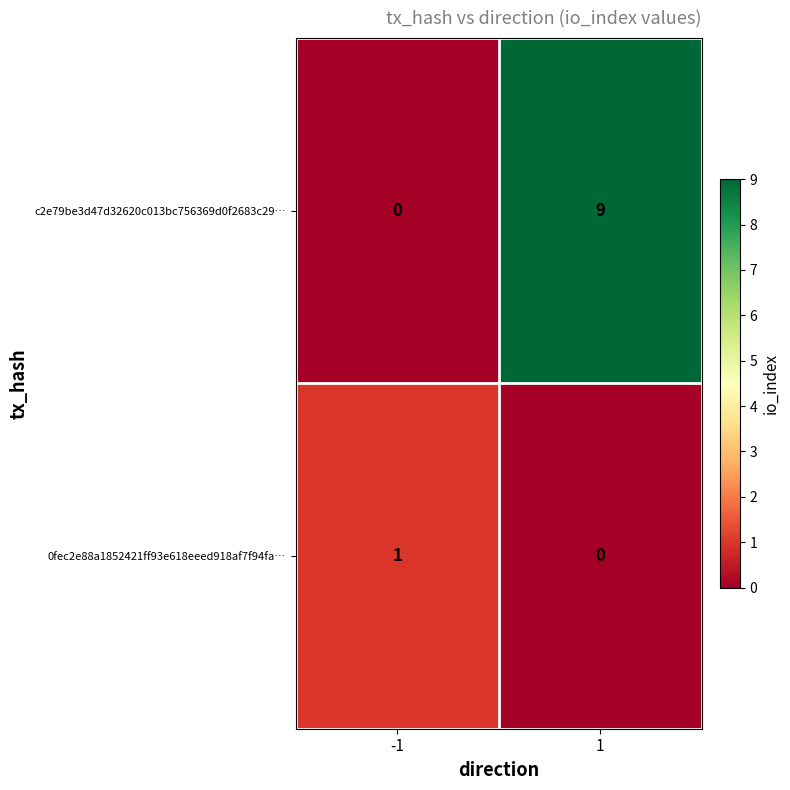

The value of 0fec2e88a1852421ff93e618eeed918af7f94fa… at -1 is 1. True or false?

True